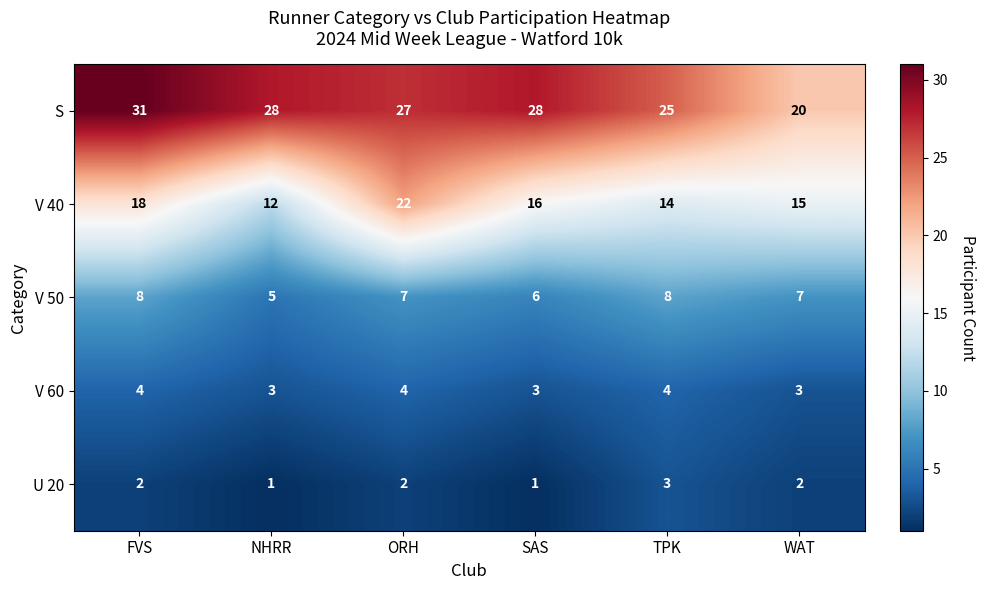

Which series has the largest total across all categories?

S